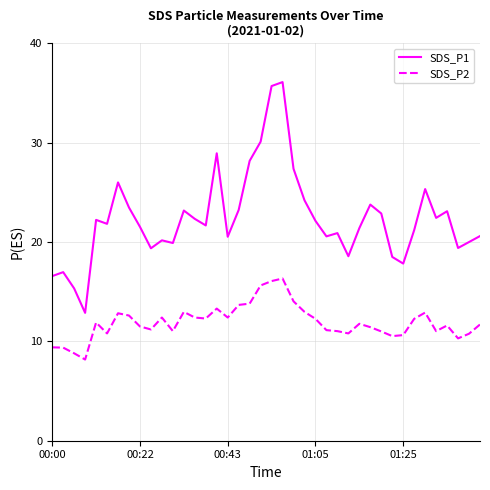

What is the difference between the maximum and minimum values in the SDS_P2 series?

8.2